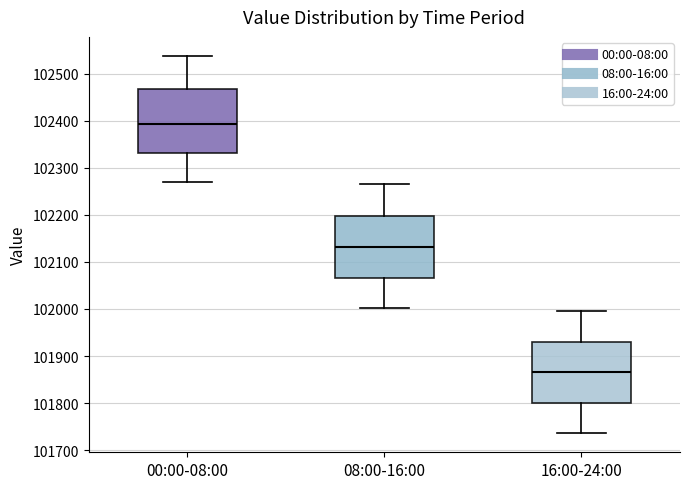

Where does the median line of the box for 16:00-24:00 sit on the y-axis? The values are not printed on the chart, so give them approximately, as read against the axis.

101860